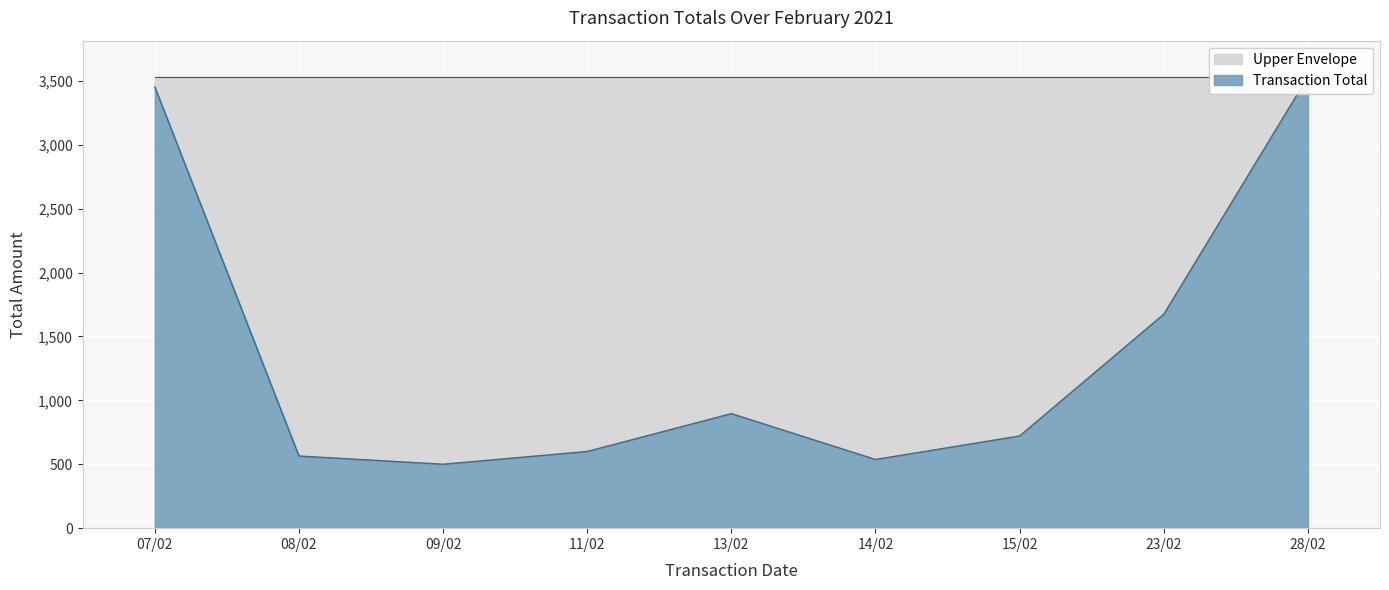

What position from the right is 09/02?

7